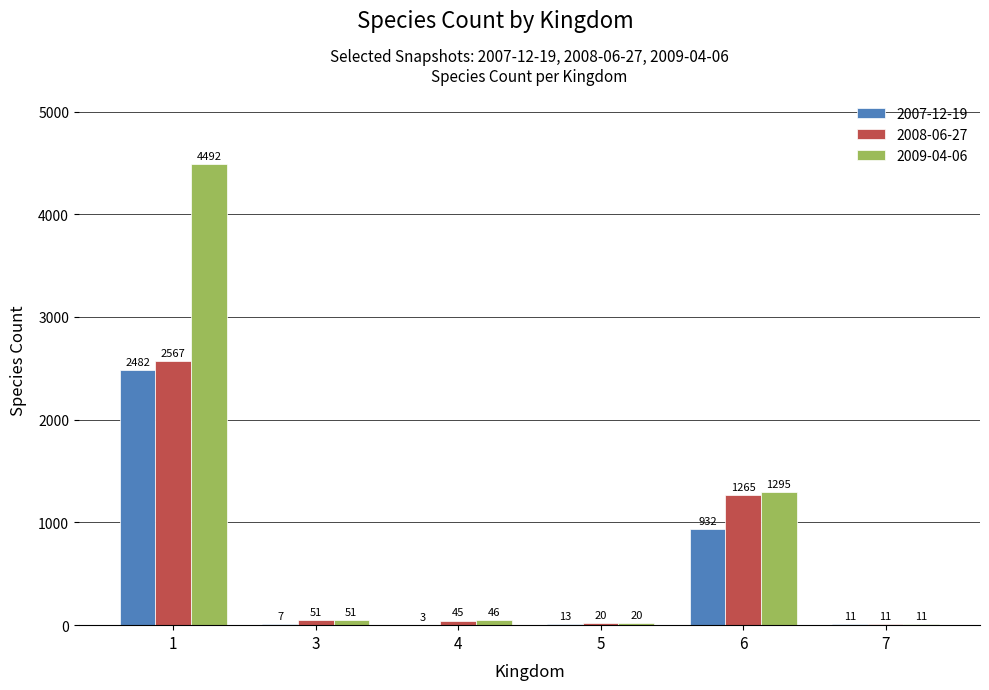

What is the total value across all series at 5?

53